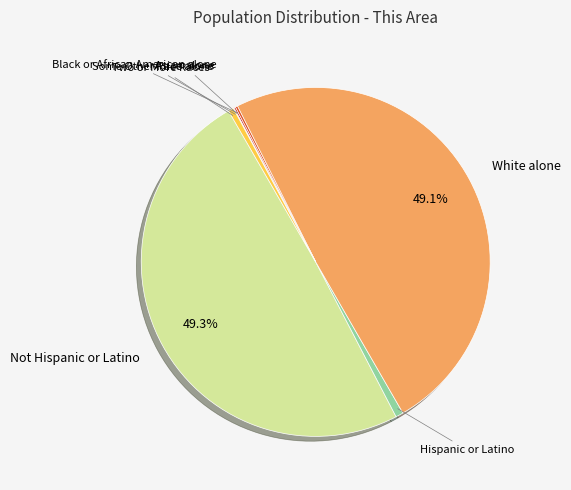

Is there any slice that represents more than half of the pie?

No